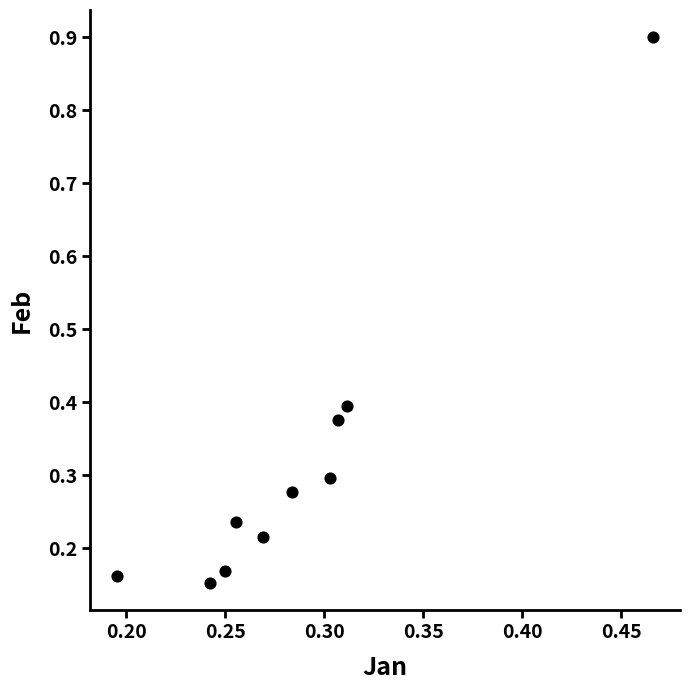

What is the range of Y values (max minus min)?

0.7